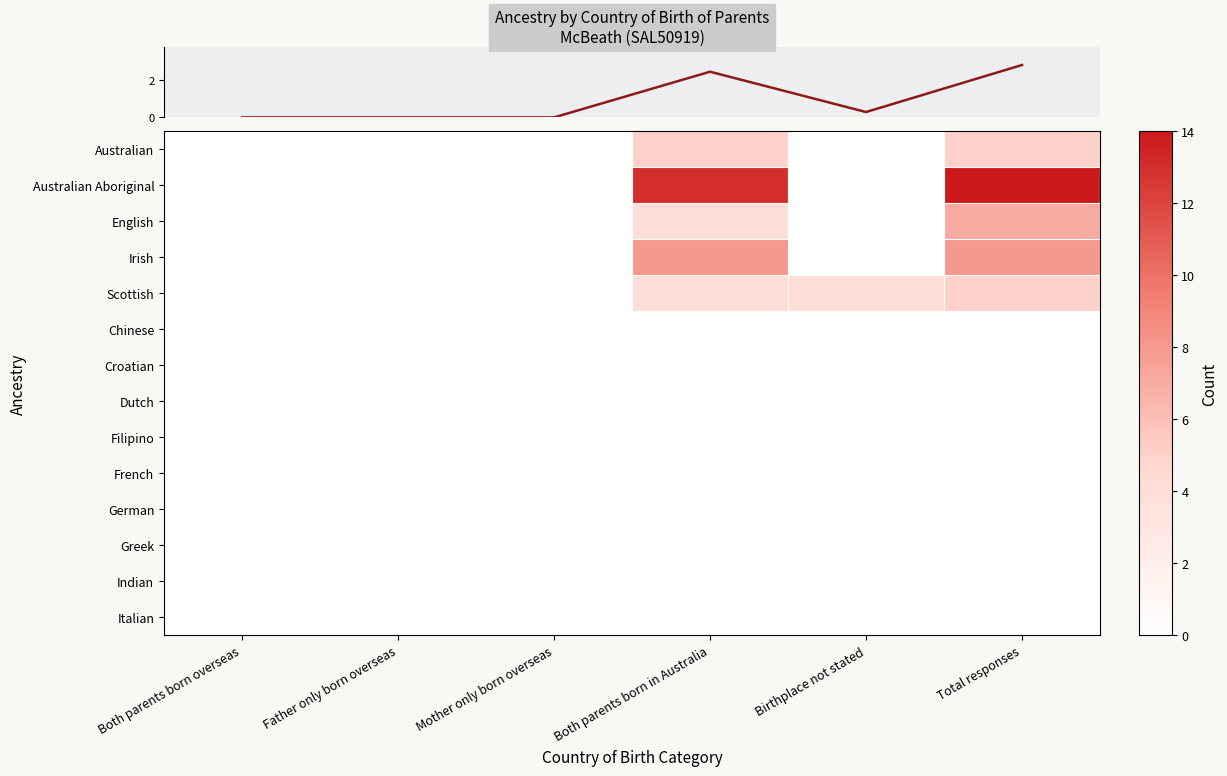

At which category does the chart reach its peak across all series?

Total responses